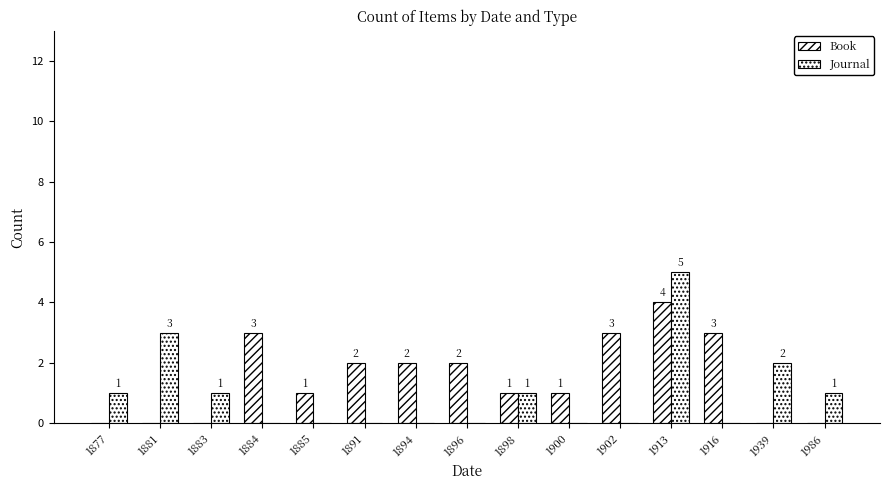

Reading right to left, list all the values displayed in this chart.

Book: 0	0	3	4	3	1	1	2	2	2	1	3	0	0	0
Journal: 1	2	0	5	0	0	1	0	0	0	0	0	1	3	1